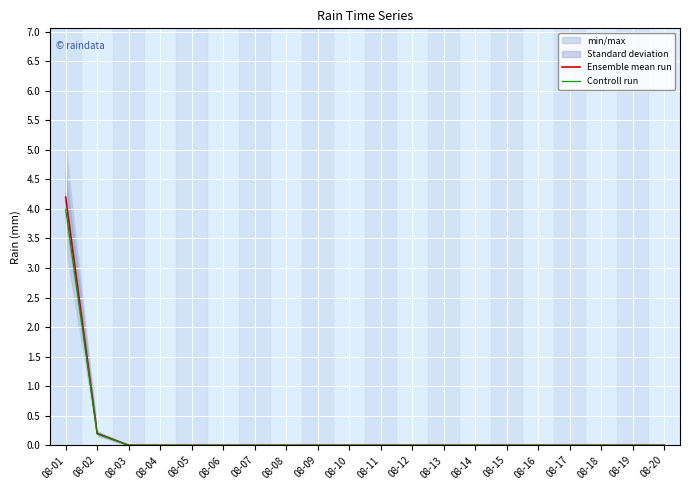

What is the sum of all Controll run values?

4.2